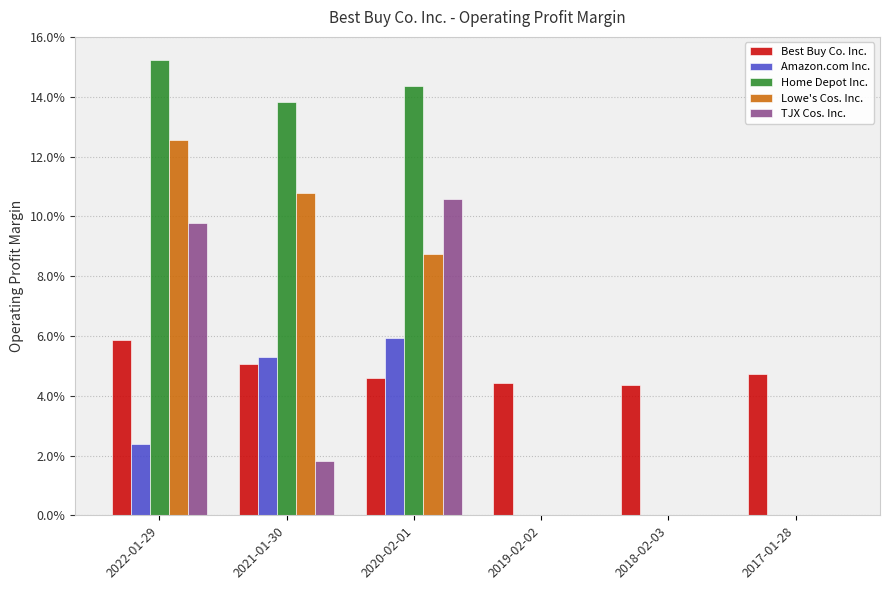

What position from the left is 2019-02-02?

4